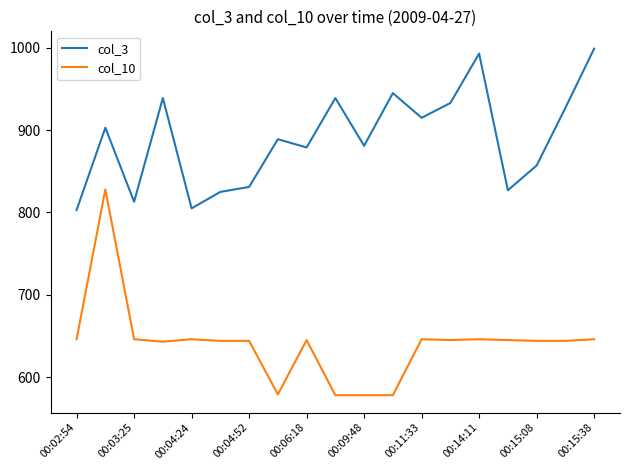

Which series has the largest total across all categories?

col_3